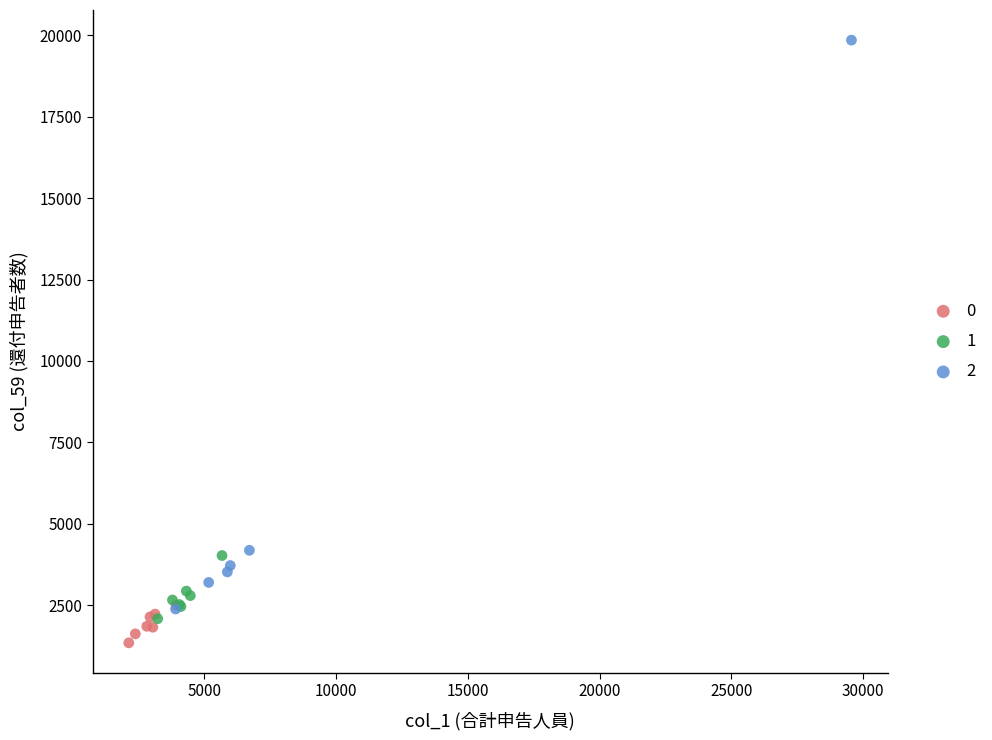

What are all the series names shown in the legend?

0, 1, 2